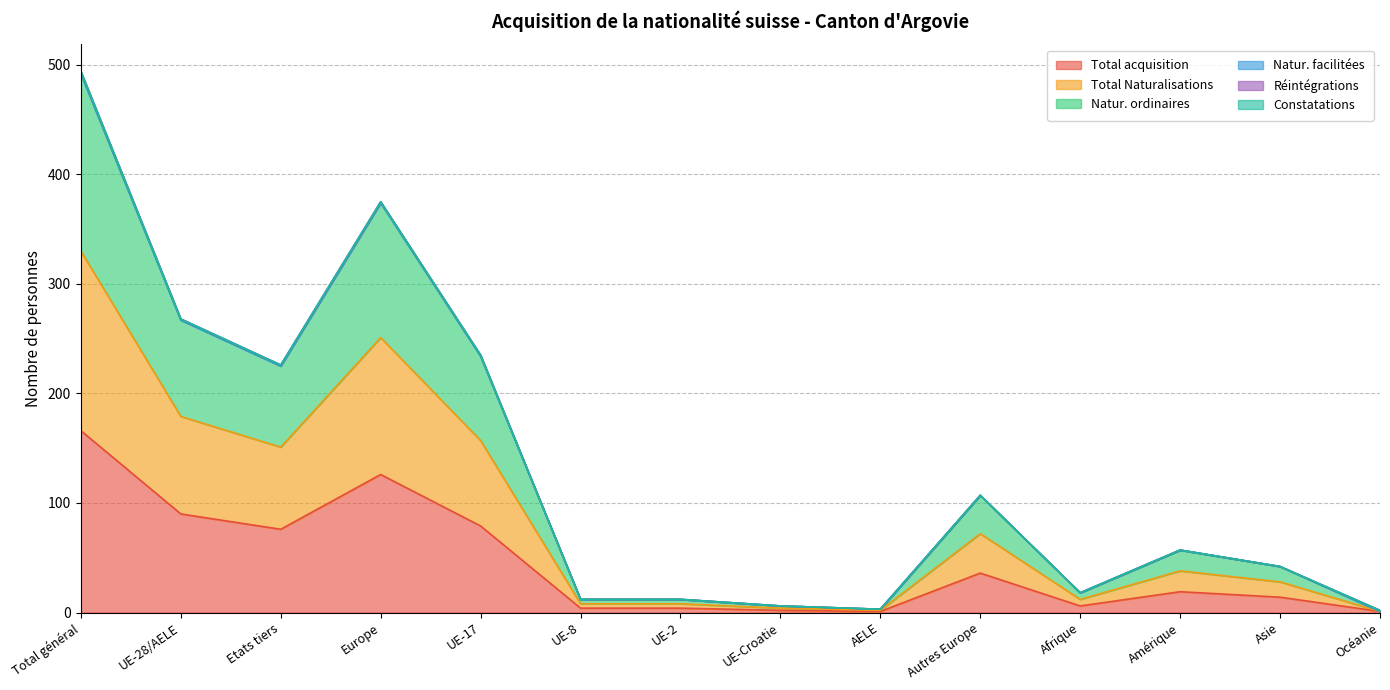

Does the chart have visible grid lines?

Yes